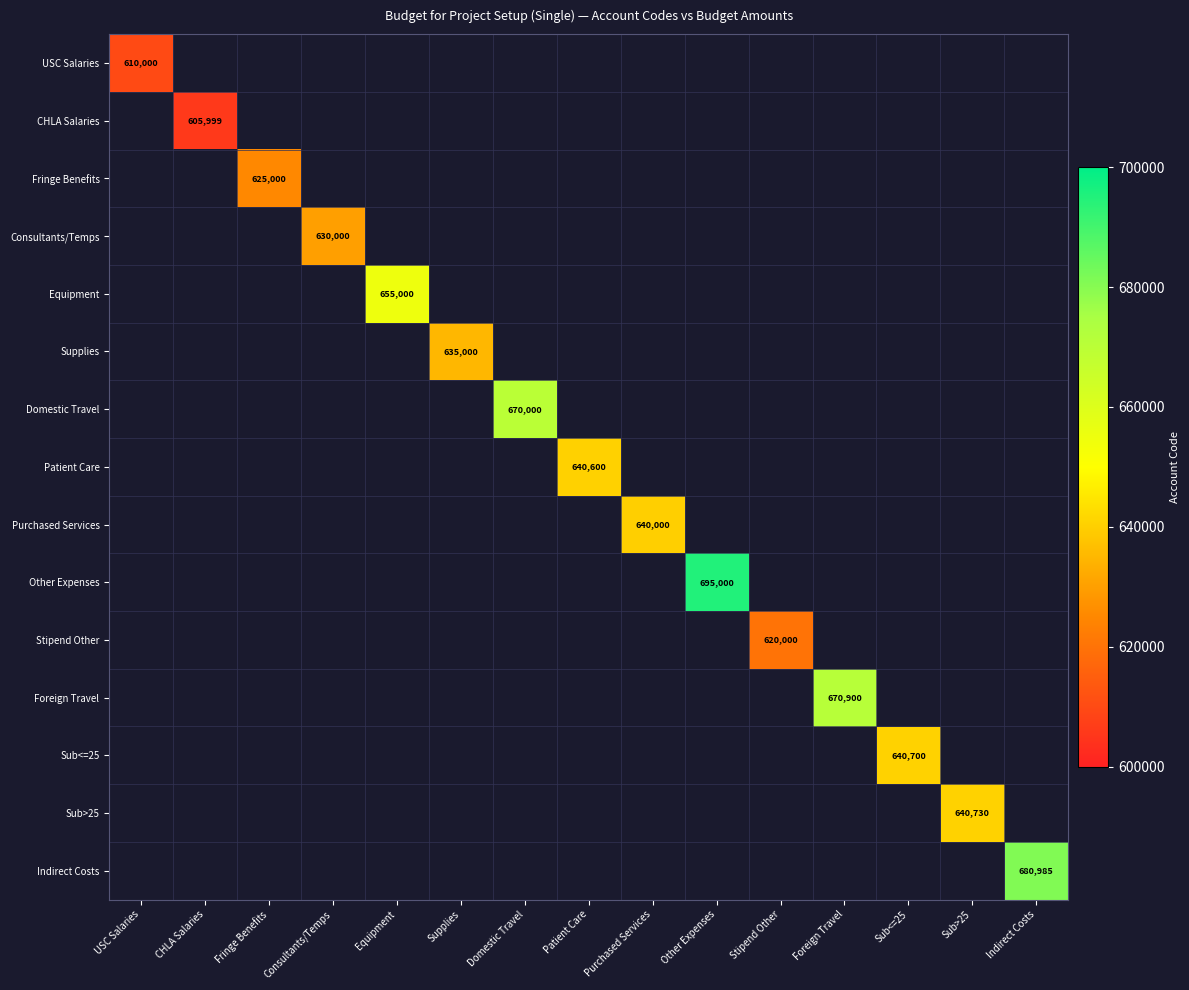

At which category is the sum across all series the highest?

Other Expenses